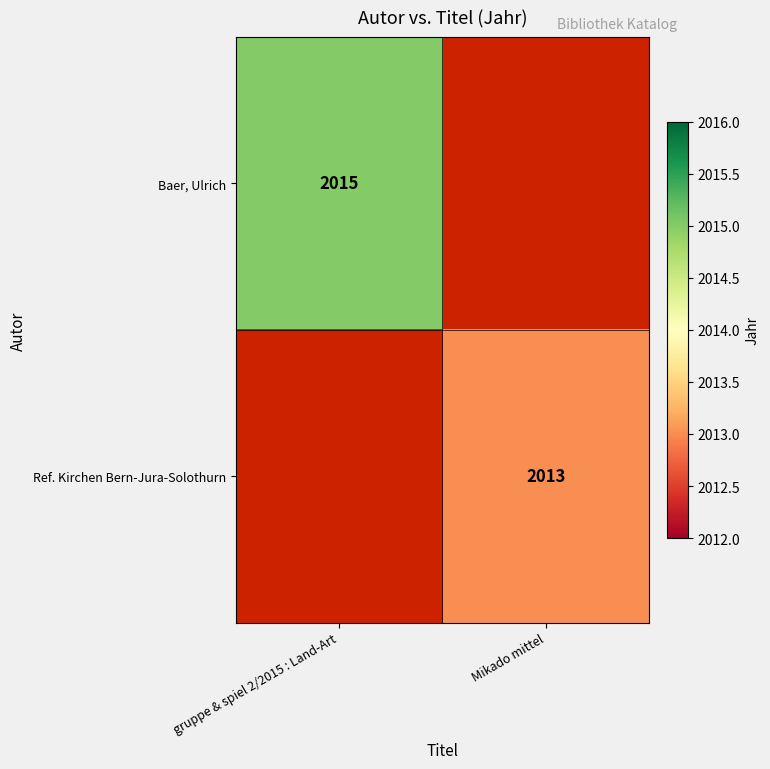

At how many categories does at least one series exceed 386?

2